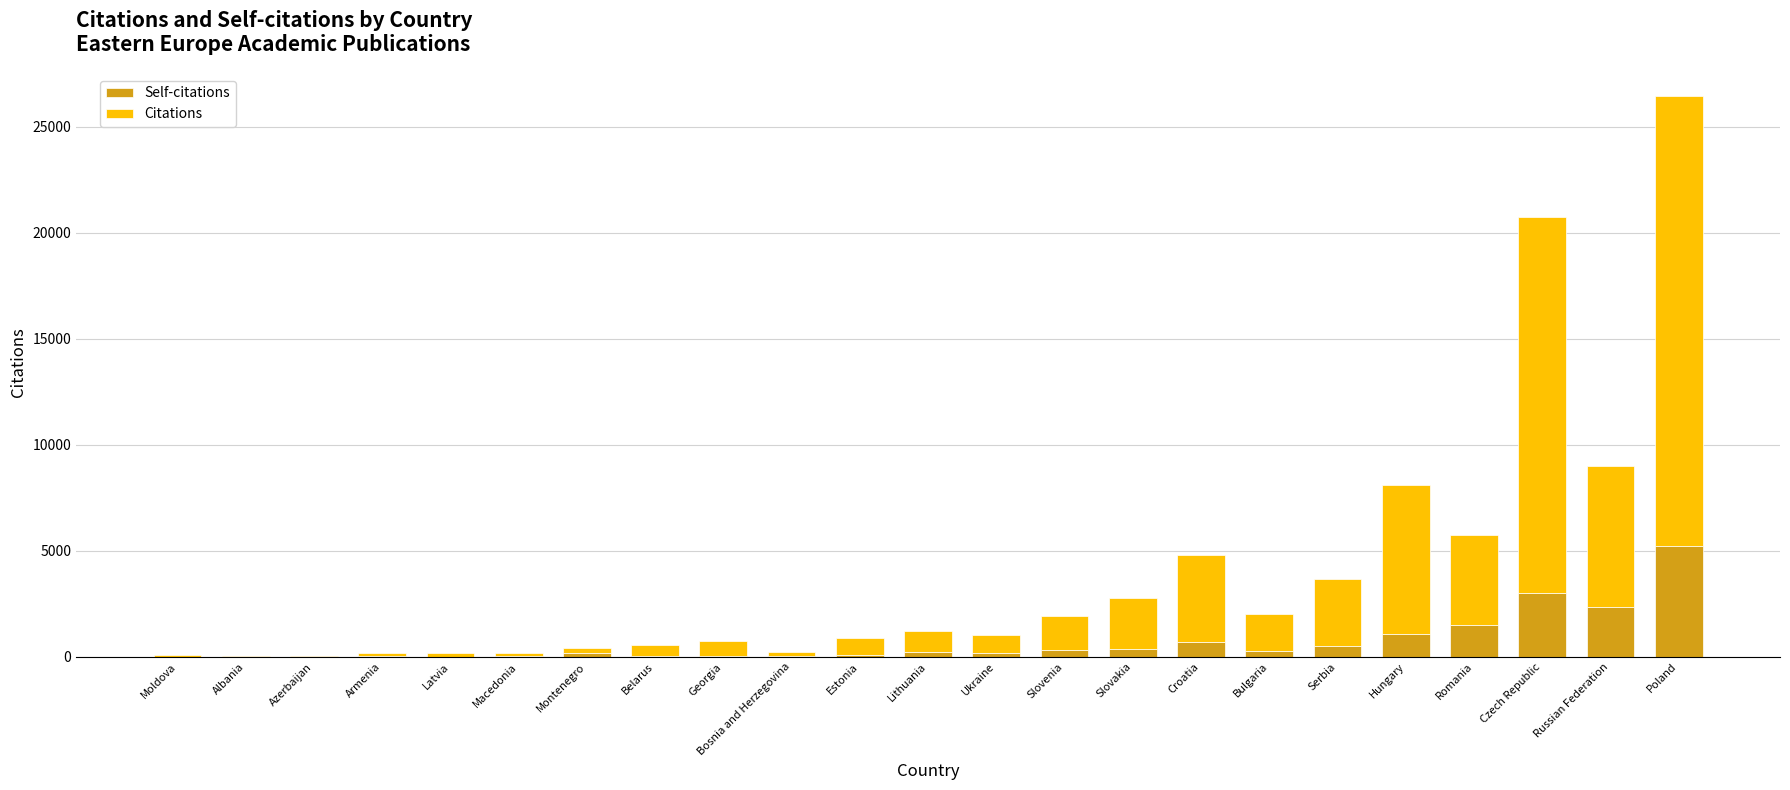

What is the sum of all Self-citations values?

16164